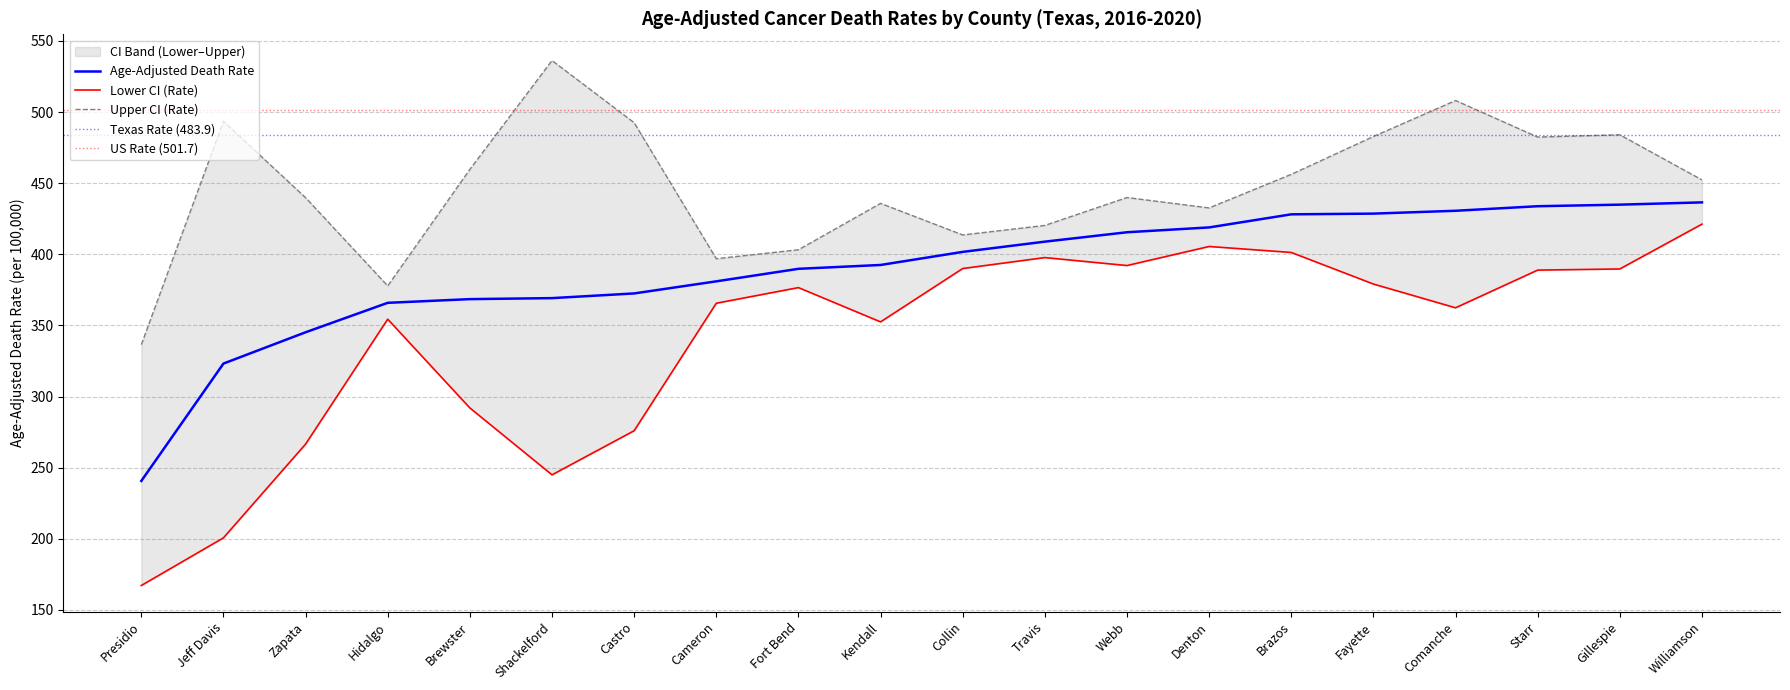

Which series has the largest total across all categories?

Upper CI (Rate)